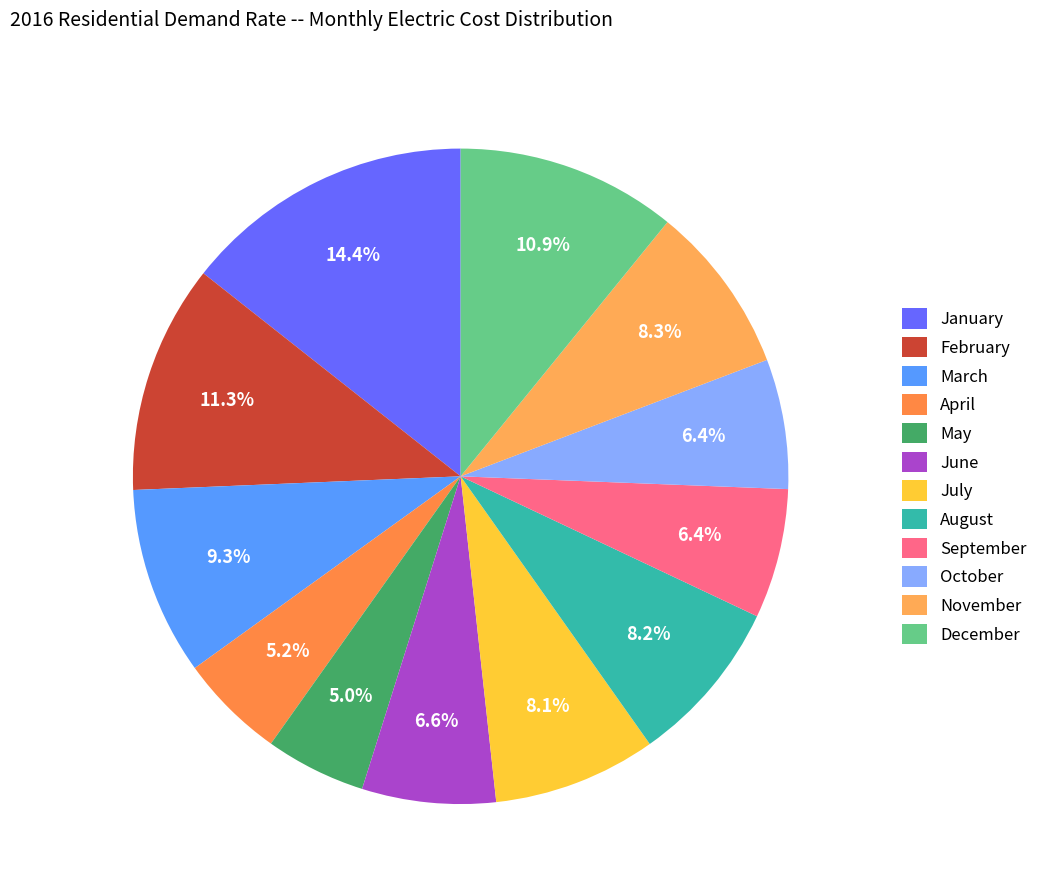

To the nearest percent, what percentage of the pie is February?

11%